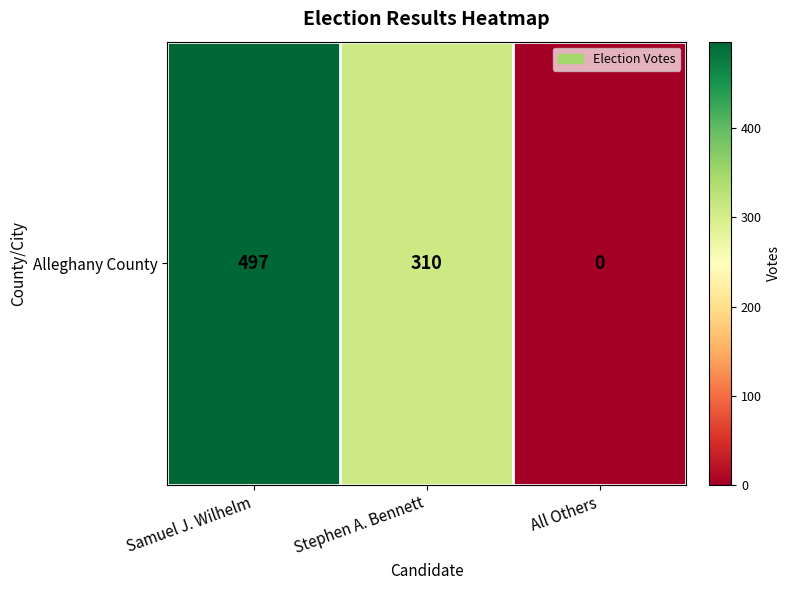

What is the average value?

269